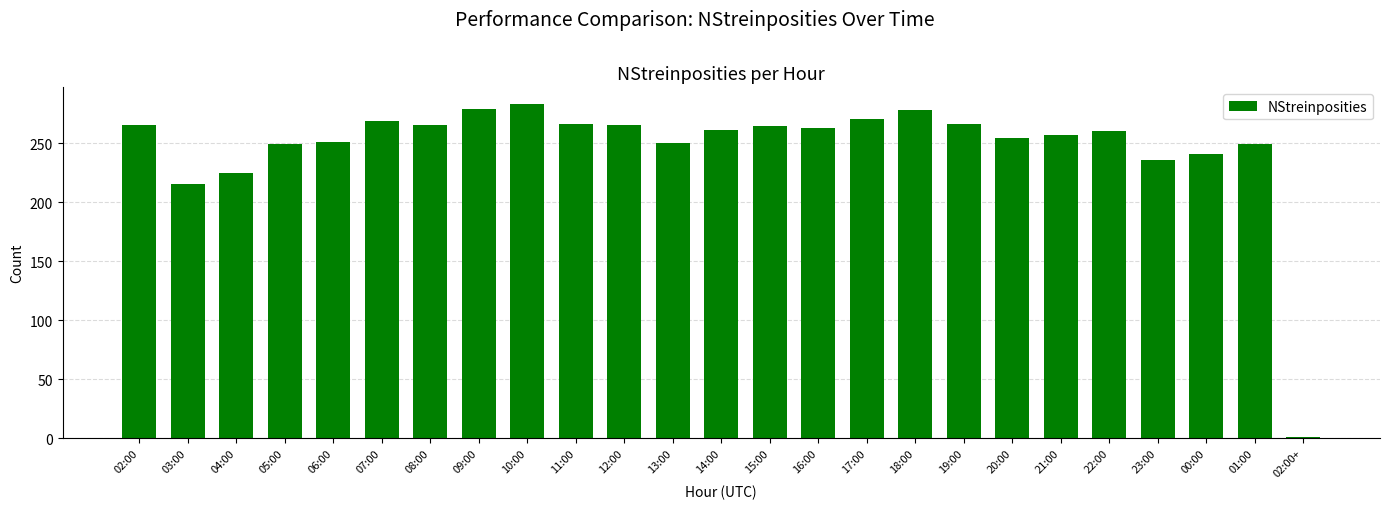

What is the label of the 7th bar from the left?

08:00